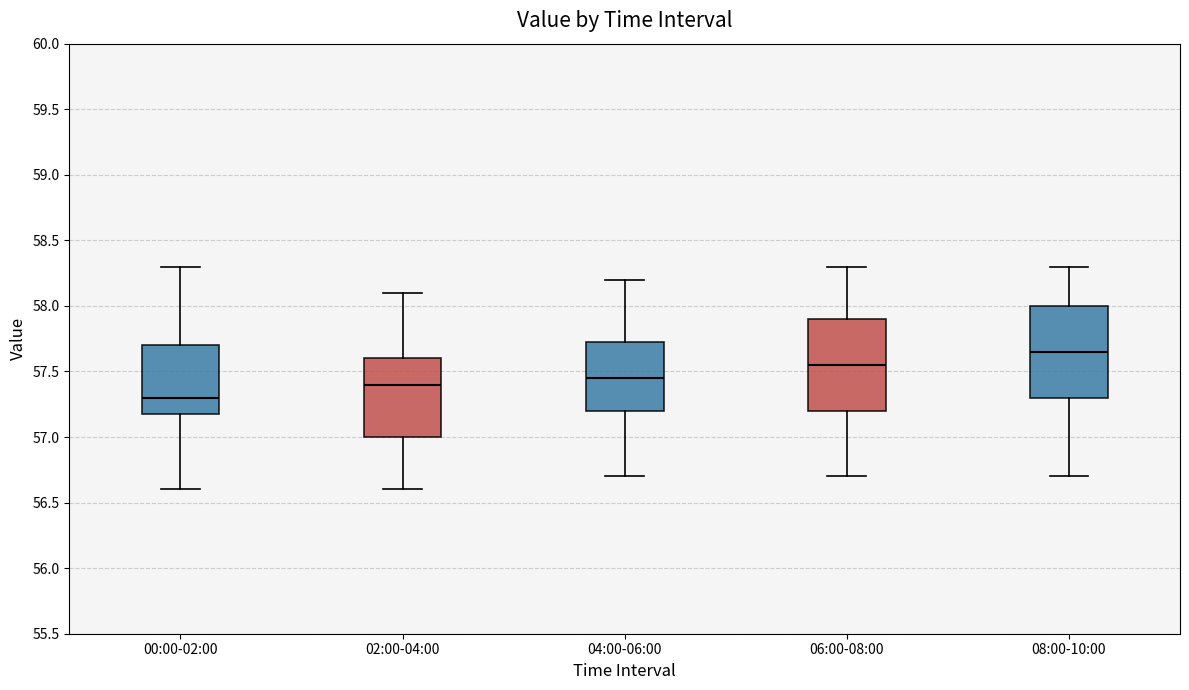

Which box has the highest median line?

08:00-10:00